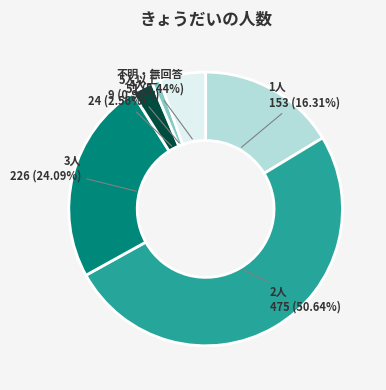

Is it true that 不明・無回答 is 1% of the pie?

False